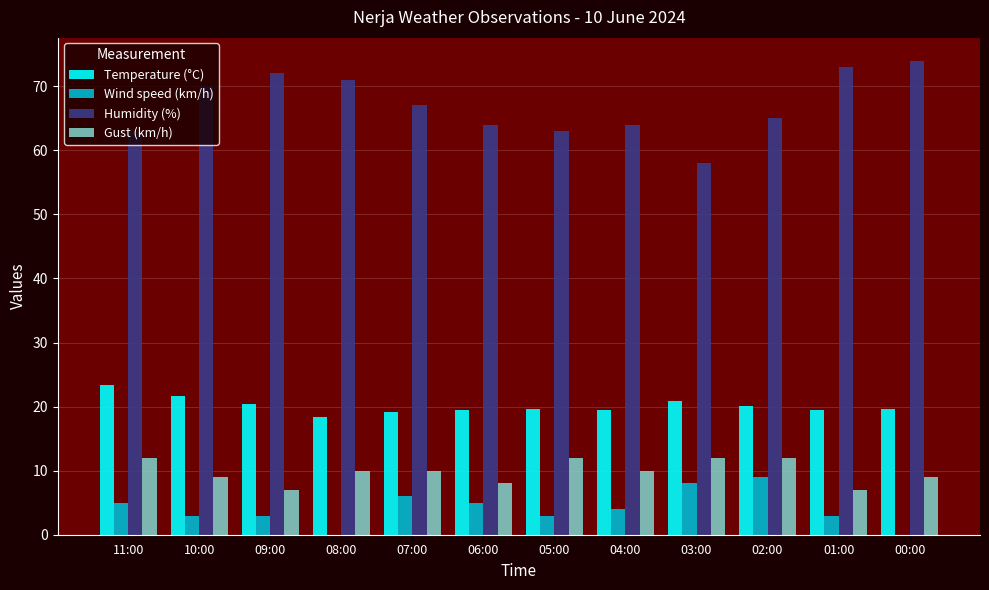

The Gust (km/h) series shows 10.0 at 07:00. True or false?

True